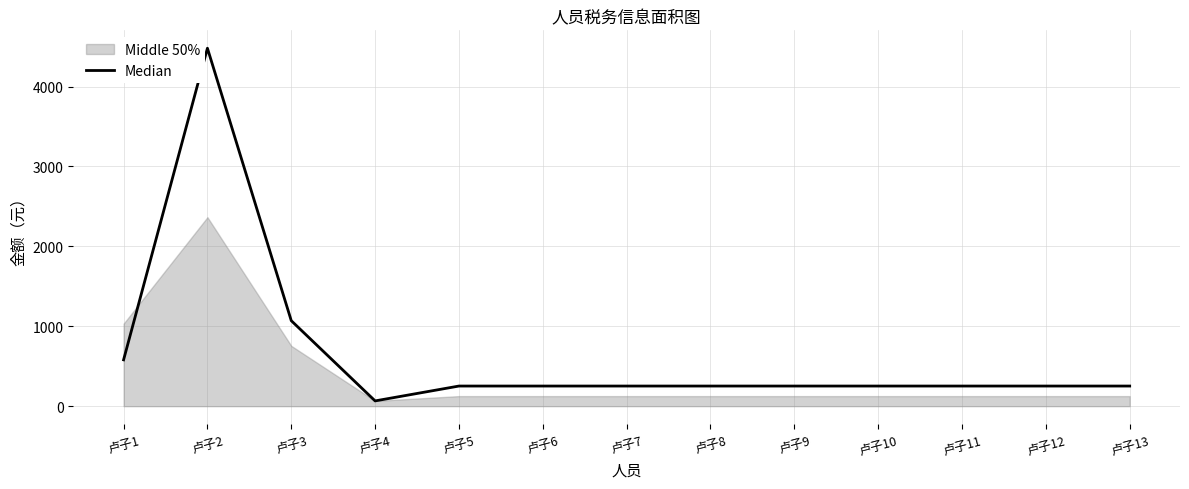

True or false: the data has more than 1 interior local peaks.

False